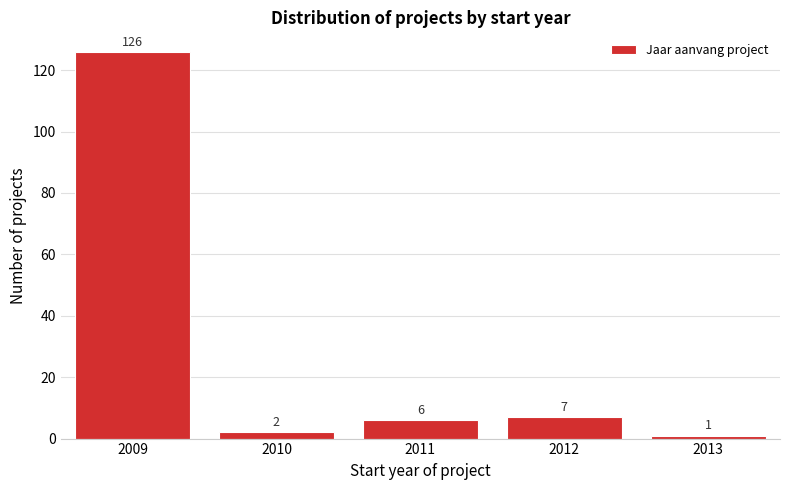

Reading left to right, list all the values displayed in this chart.

126	2	6	7	1